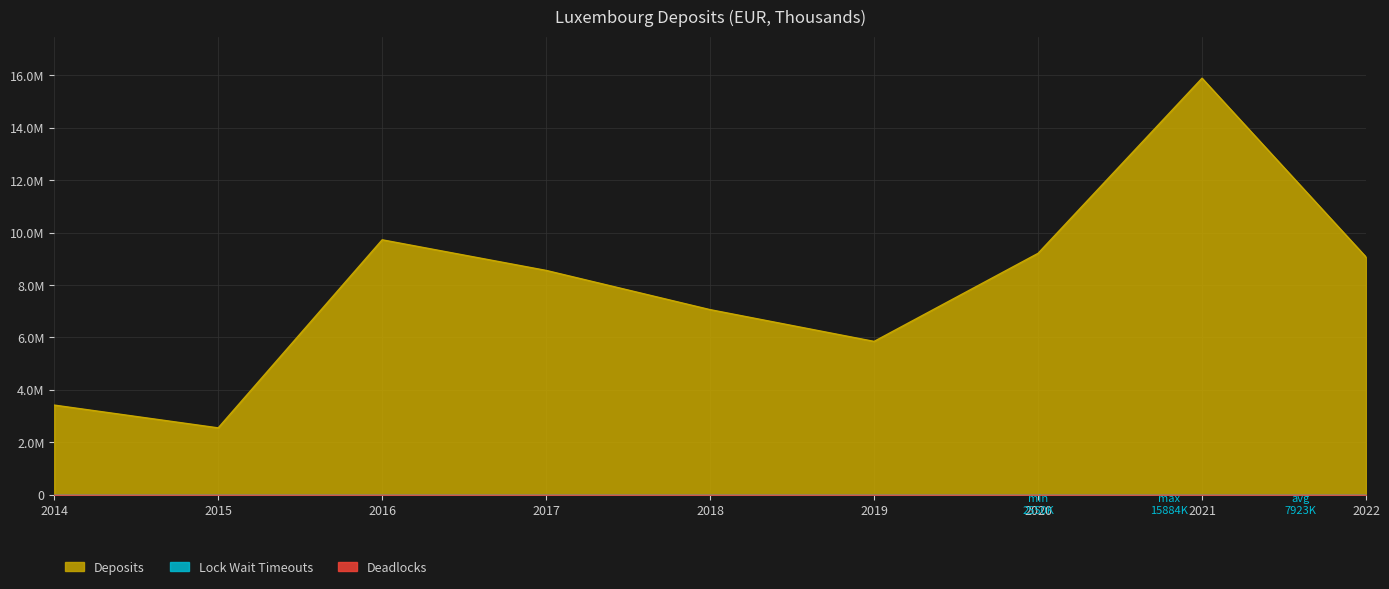

True or false: Deadlocks has more than 2 interior local peaks.

False